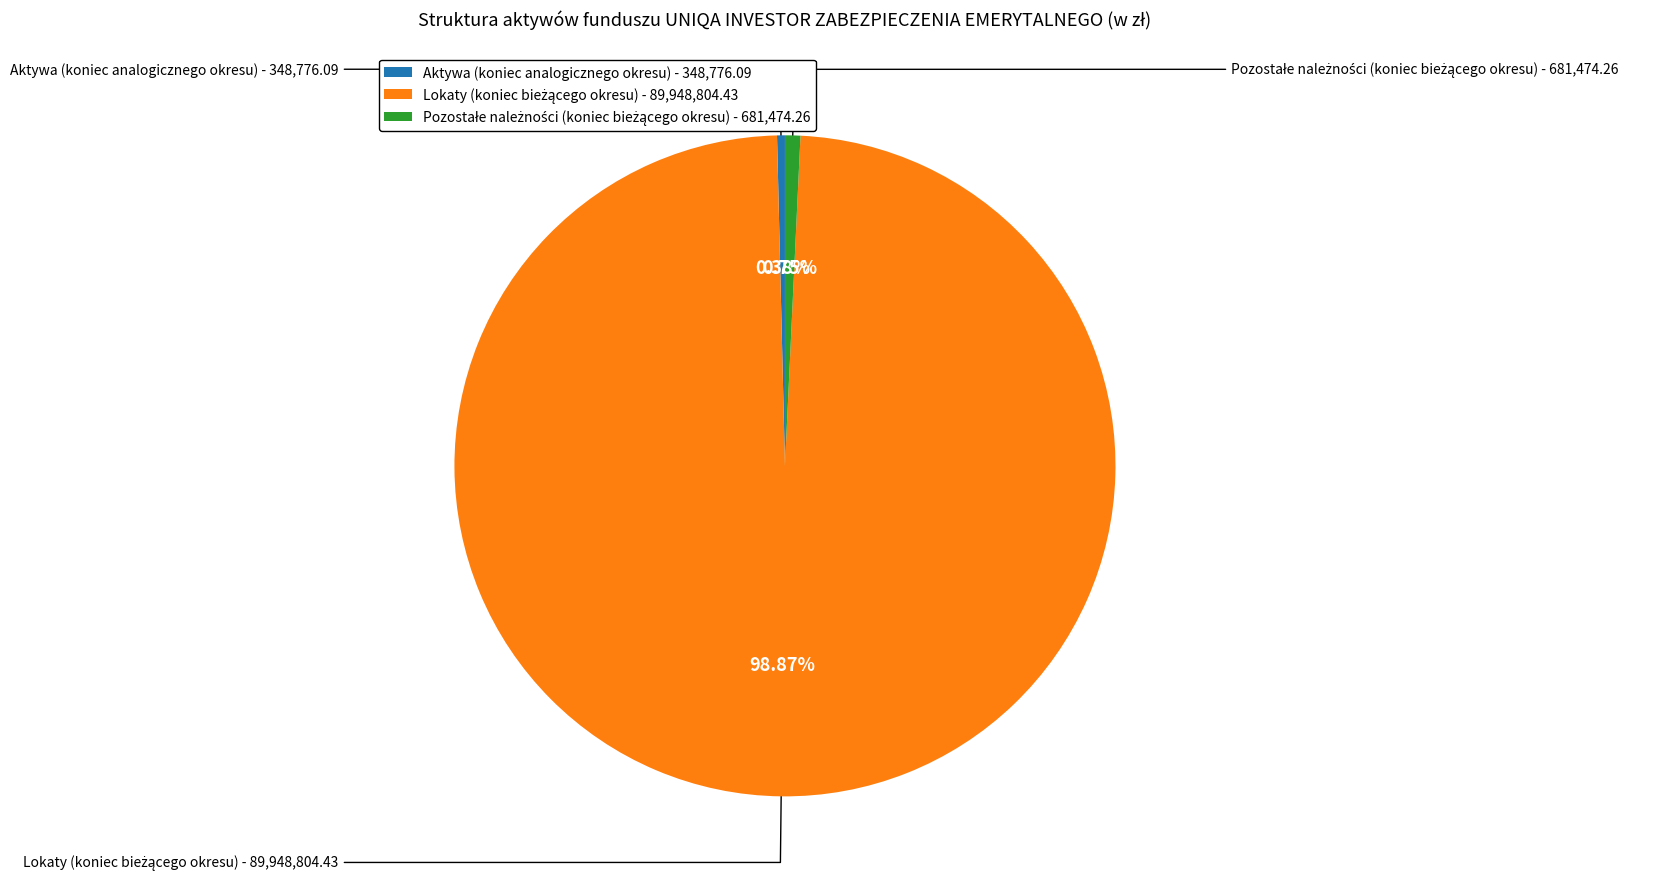

What is the largest slice in the pie chart?

Lokaty (koniec bieżącego okresu)